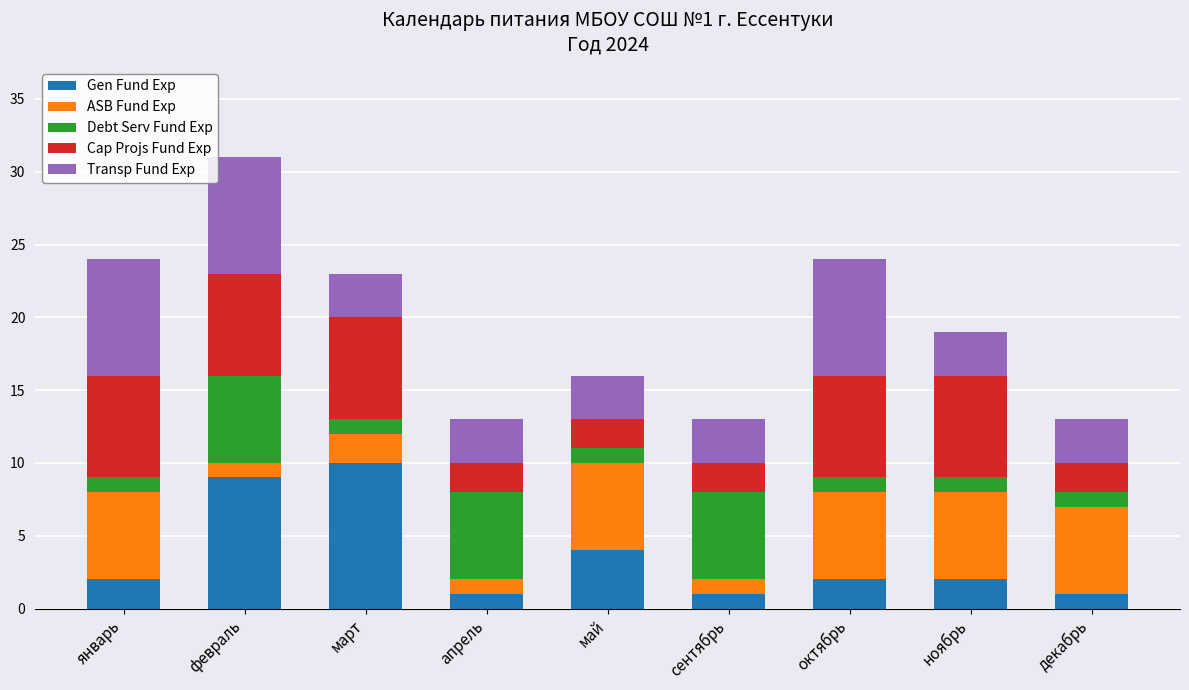

What are all the series names shown in the legend?

Gen Fund Exp, ASB Fund Exp, Debt Serv Fund Exp, Cap Projs Fund Exp, Transp Fund Exp